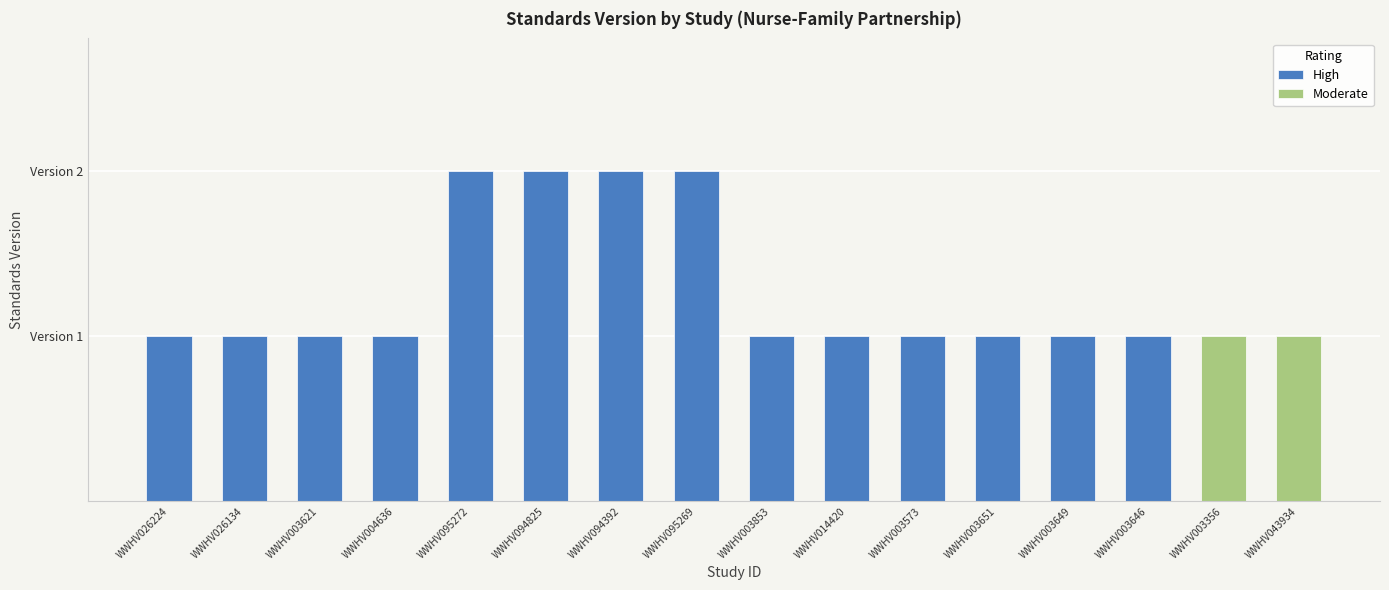

What is the difference between the second highest and second lowest values?

1